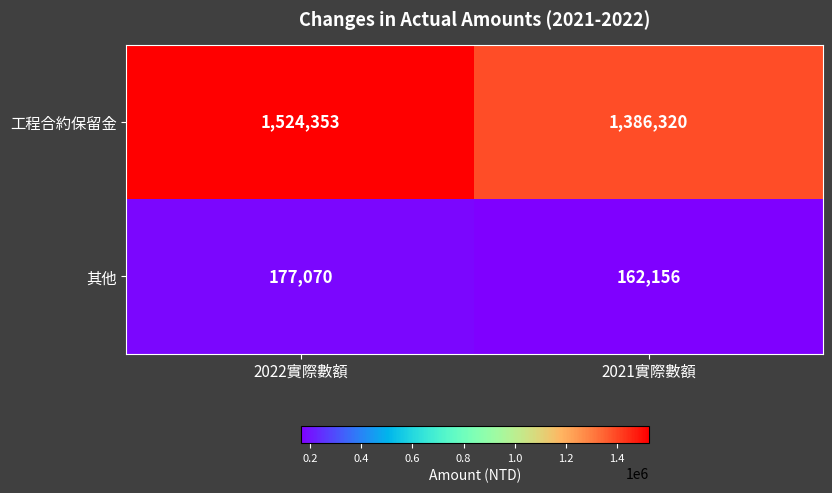

Reading left to right, list all the values displayed in this chart.

工程合約保留金: 1524353	1386320
其他: 177070	162156